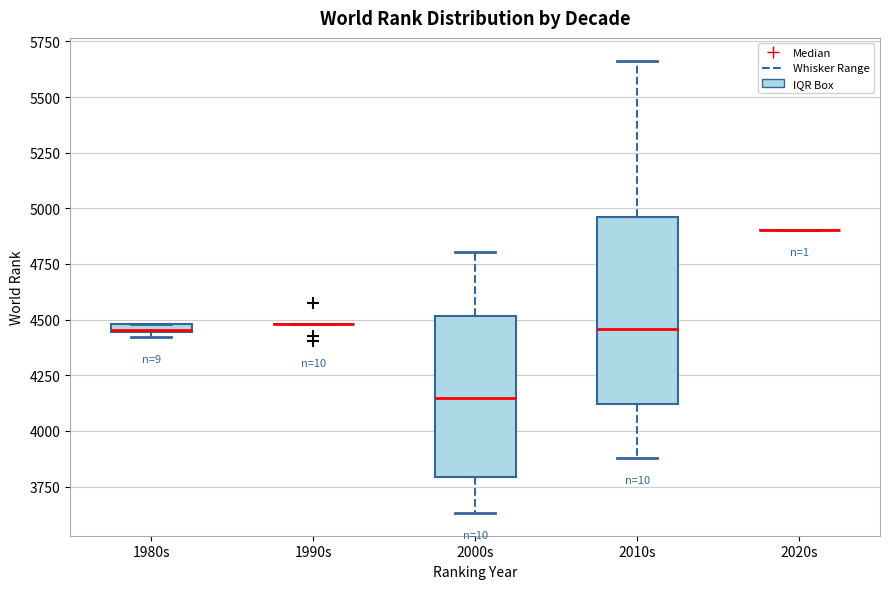

Where does the lower whisker of the box for 2010s end on the y-axis? The values are not printed on the chart, so give them approximately, as read against the axis.

3900